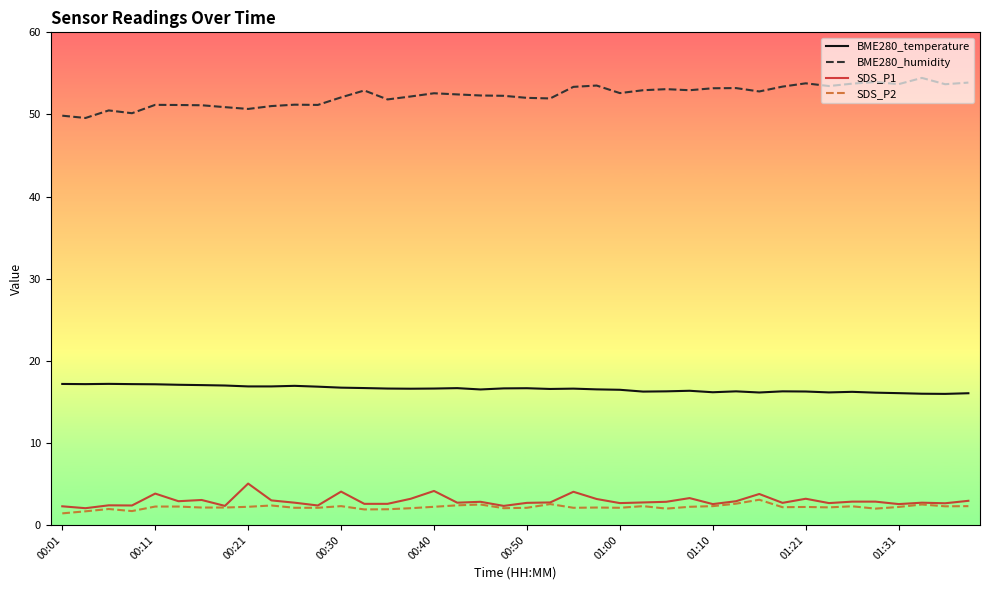

What is the lowest value of the SDS_P2 series?

1.4